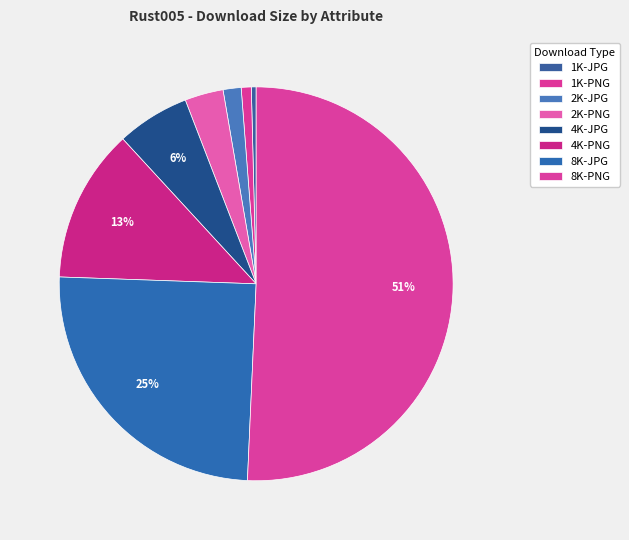

Rank the categories by value from highest to lowest.

8K-PNG, 8K-JPG, 4K-PNG, 4K-JPG, 2K-PNG, 2K-JPG, 1K-PNG, 1K-JPG